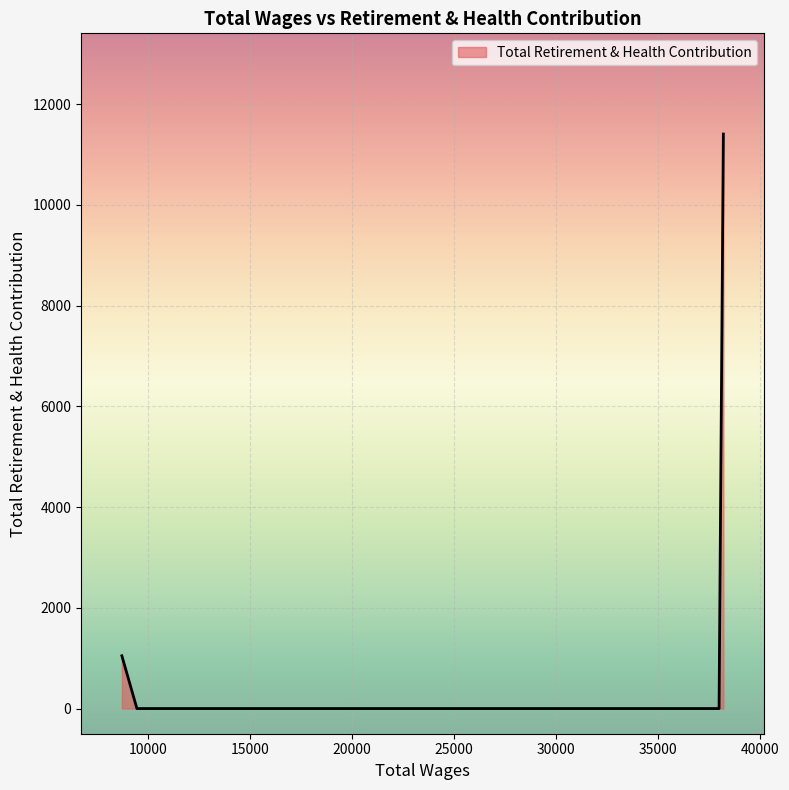

What is the maximum value shown in the chart?

11409